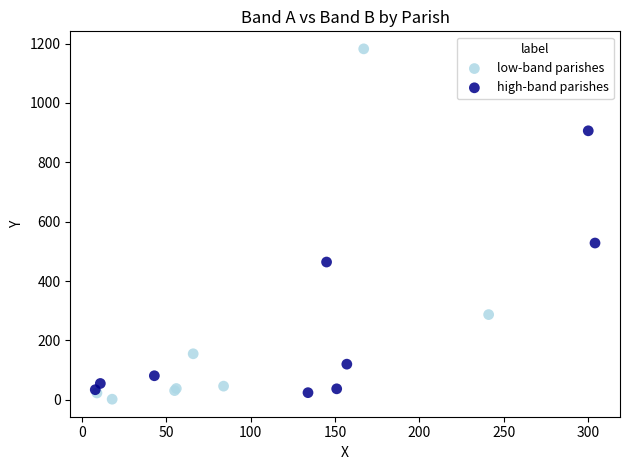

Which series has the widest spread of Y values?

low-band parishes